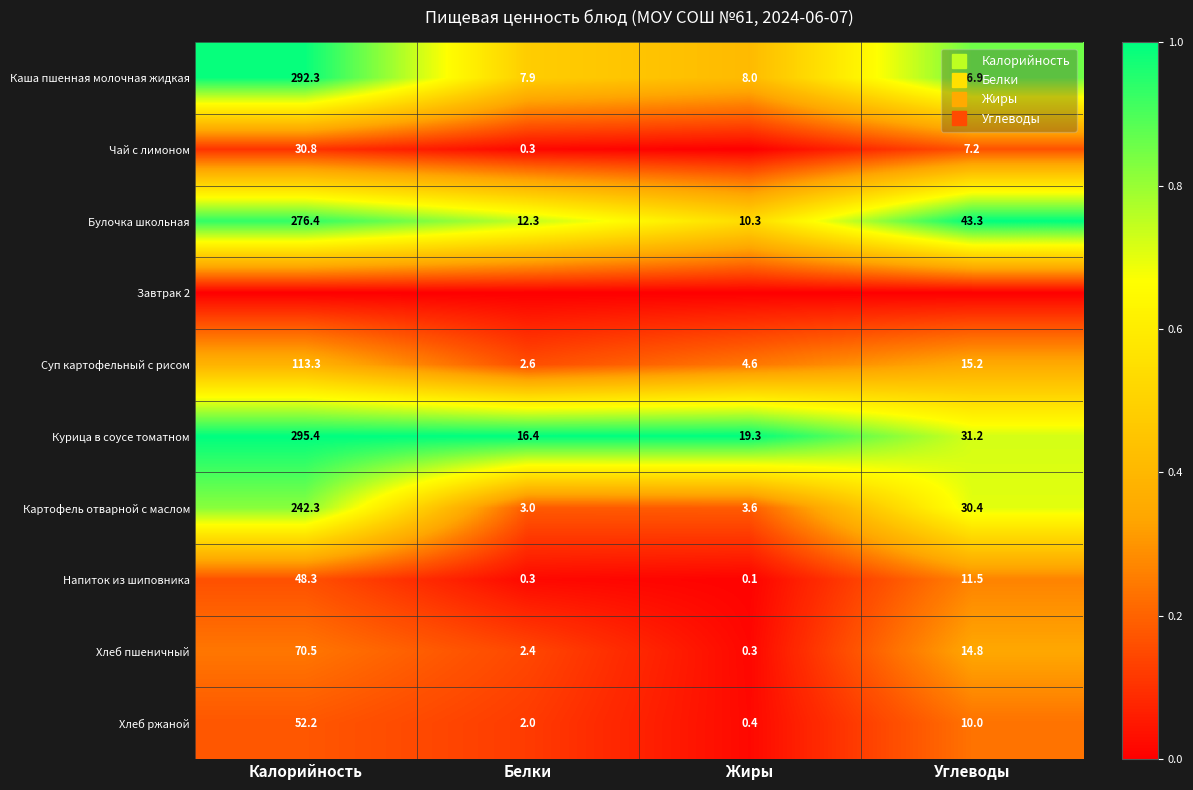

The Чай с лимоном series shows 0.0 at Жиры. True or false?

True